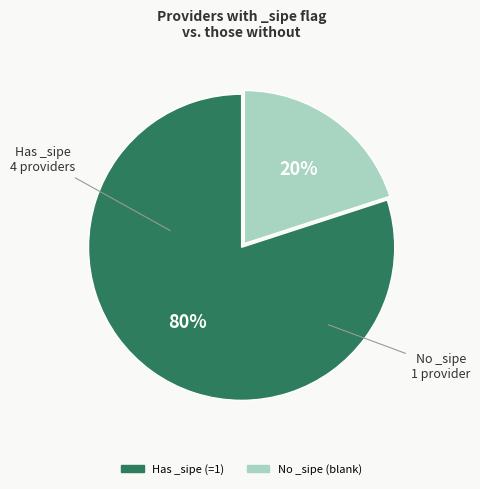

To the nearest percent, what is the average slice percentage?

50%